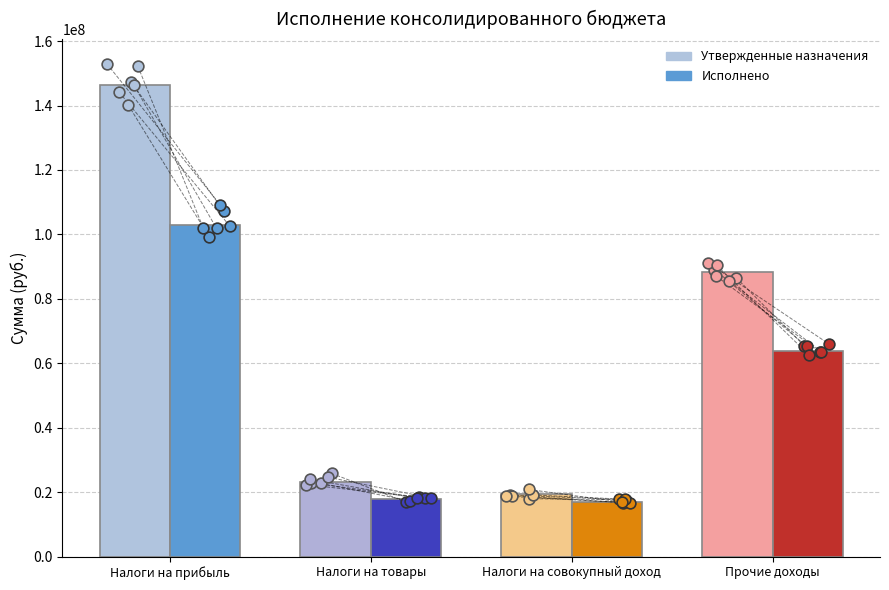

Which series has the widest spread of Y values?

Утвержденные назначения